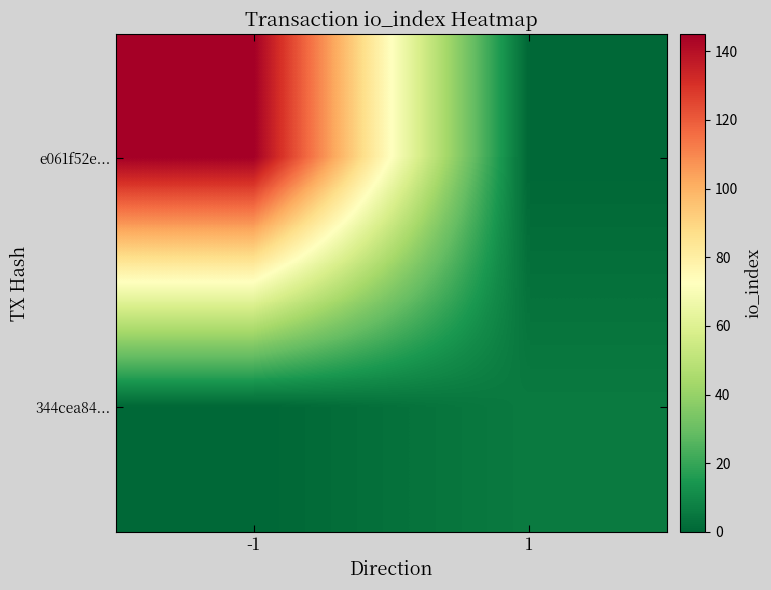

Reading right to left, transcribe all the data shown in this chart.

e061f52e...: 1=0	-1=145
344cea84...: 1=6	-1=0